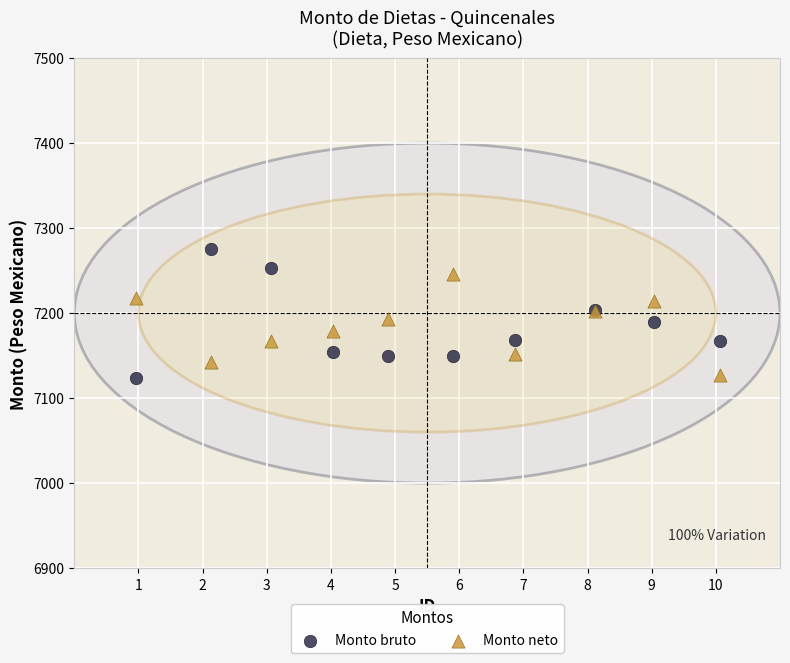

Which series has the widest spread of Y values?

Monto bruto